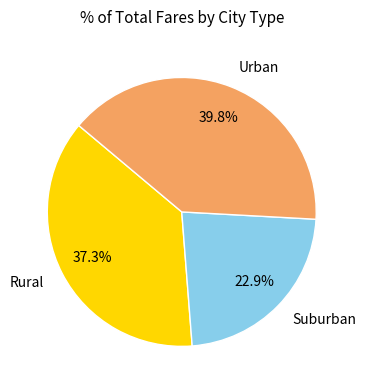

Which category has the smallest portion of the pie?

Suburban